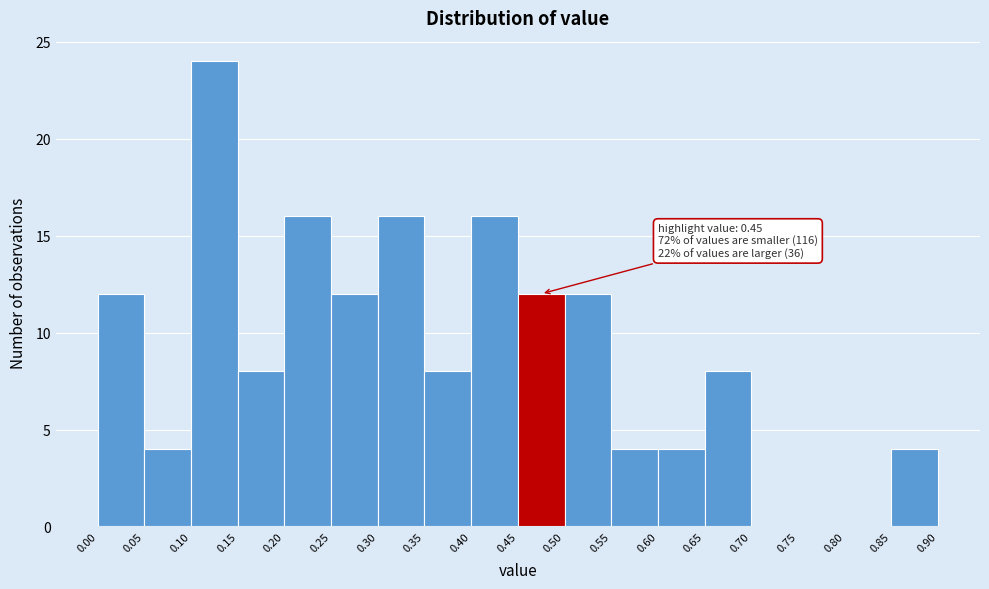

Which range on the x-axis has the tallest bar?

0.10 to 0.15